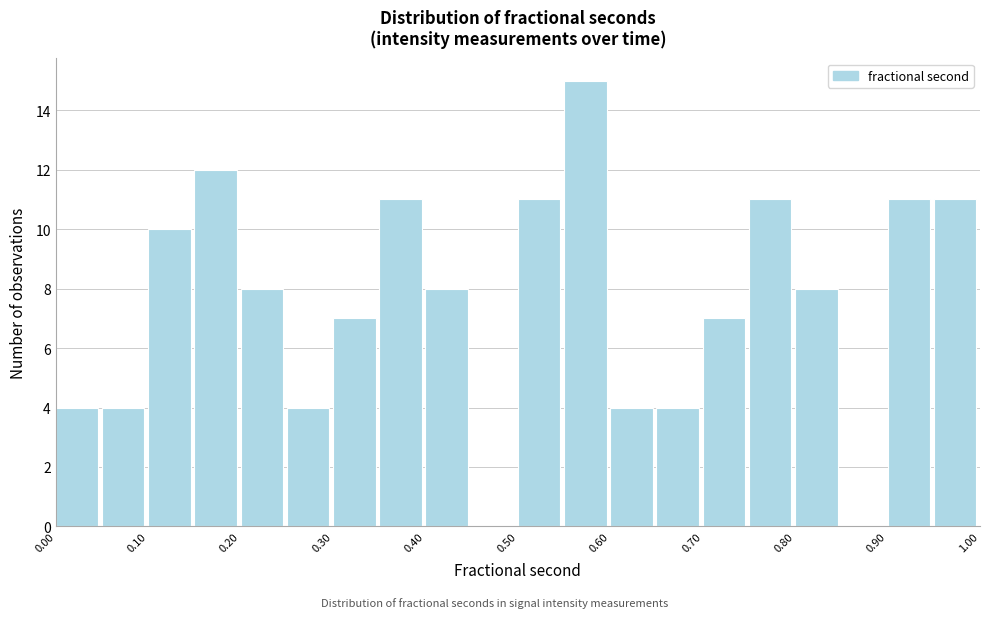

Which range on the x-axis has the tallest bar?

0.55 to 0.60